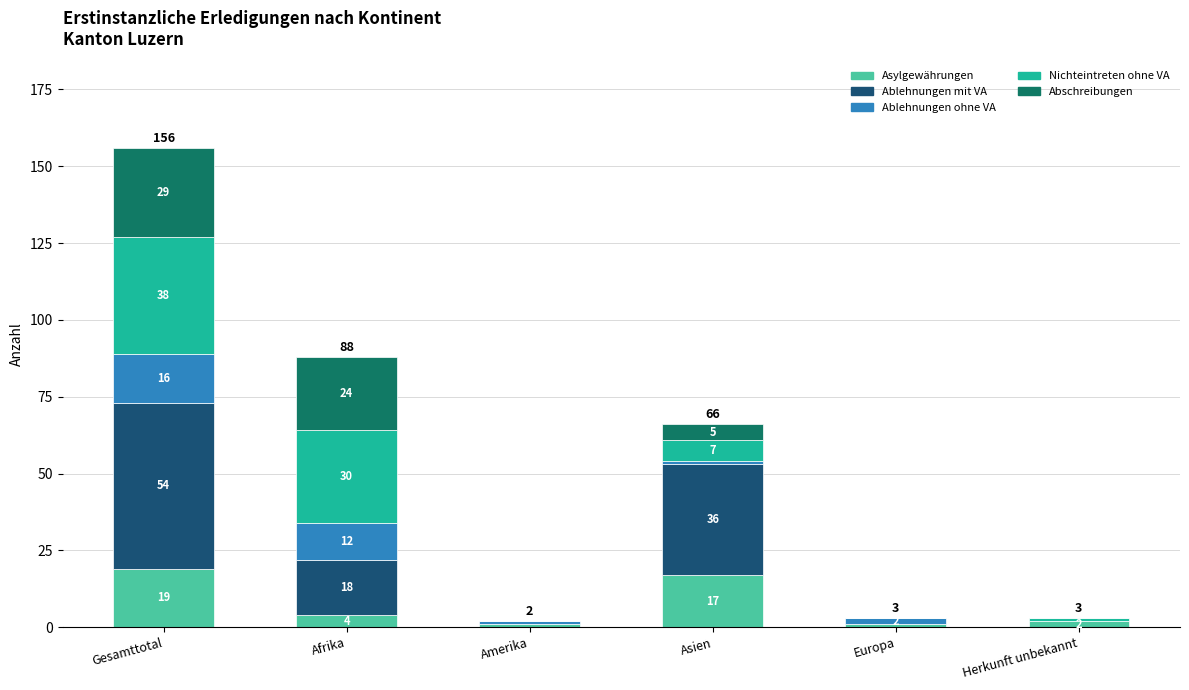

Reading left to right, transcribe the values for Asylgewährungen.

Gesamttotal=19	Afrika=4	Amerika=1	Asien=17	Europa=1	Herkunft unbekannt=2